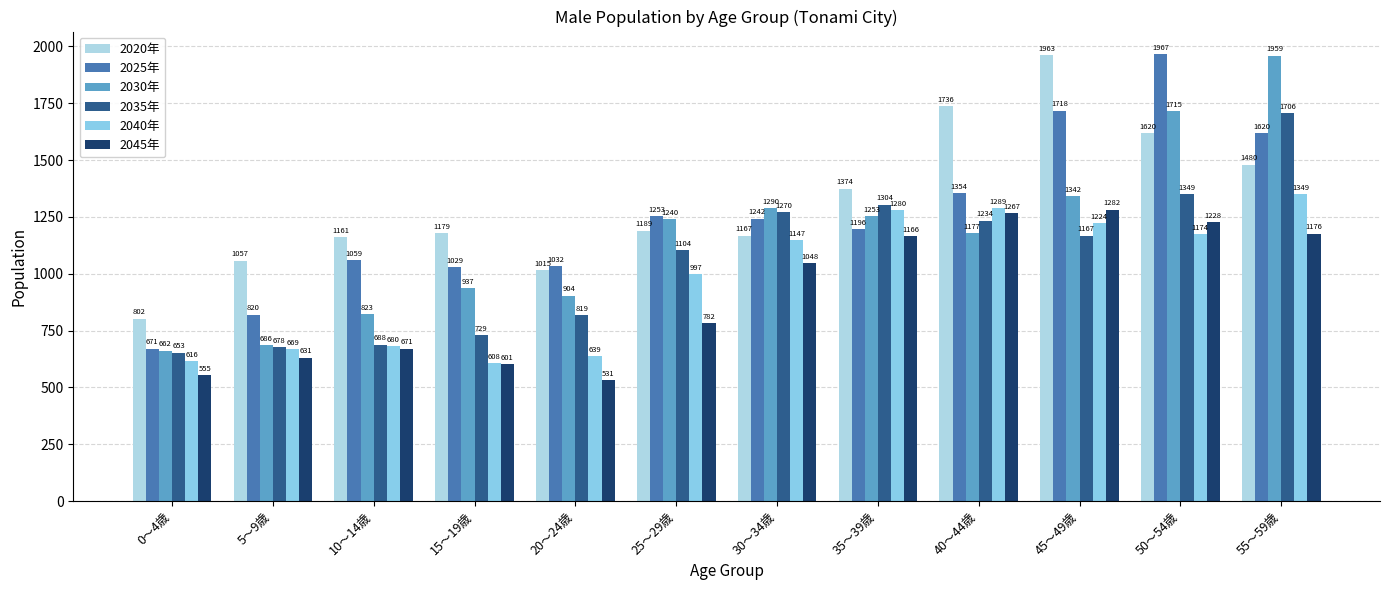

At which category does the chart reach its minimum across all series?

20～24歳